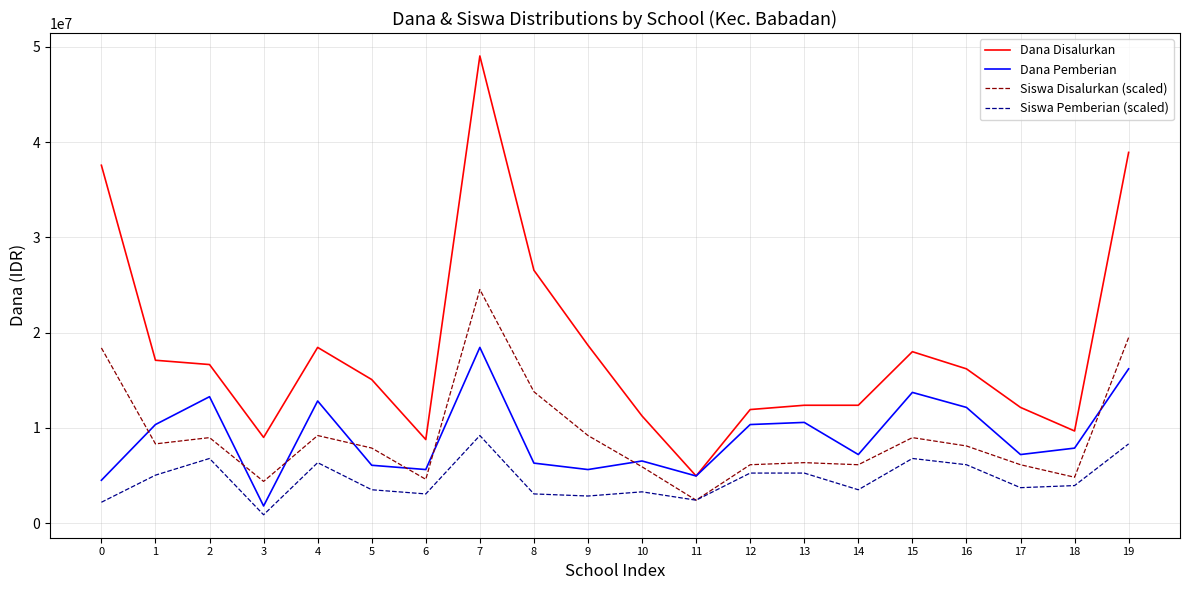

Is the value of Dana Pemberian at 8 greater than the value of Dana Disalurkan at 7?

No